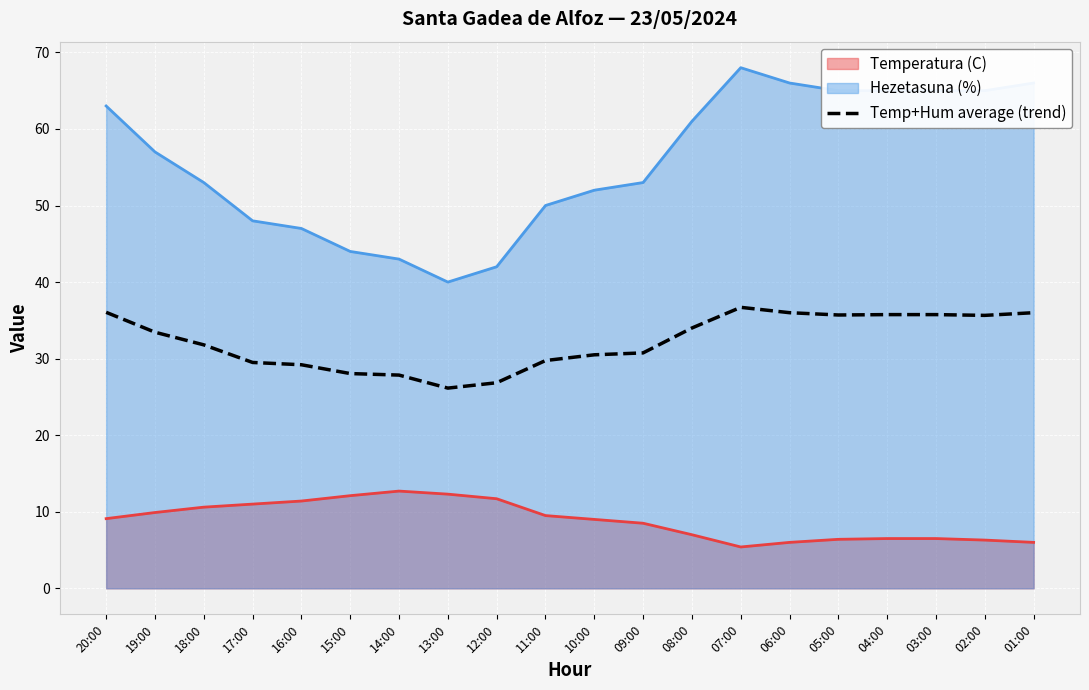

At which category does the data reach its first local valley?

13:00